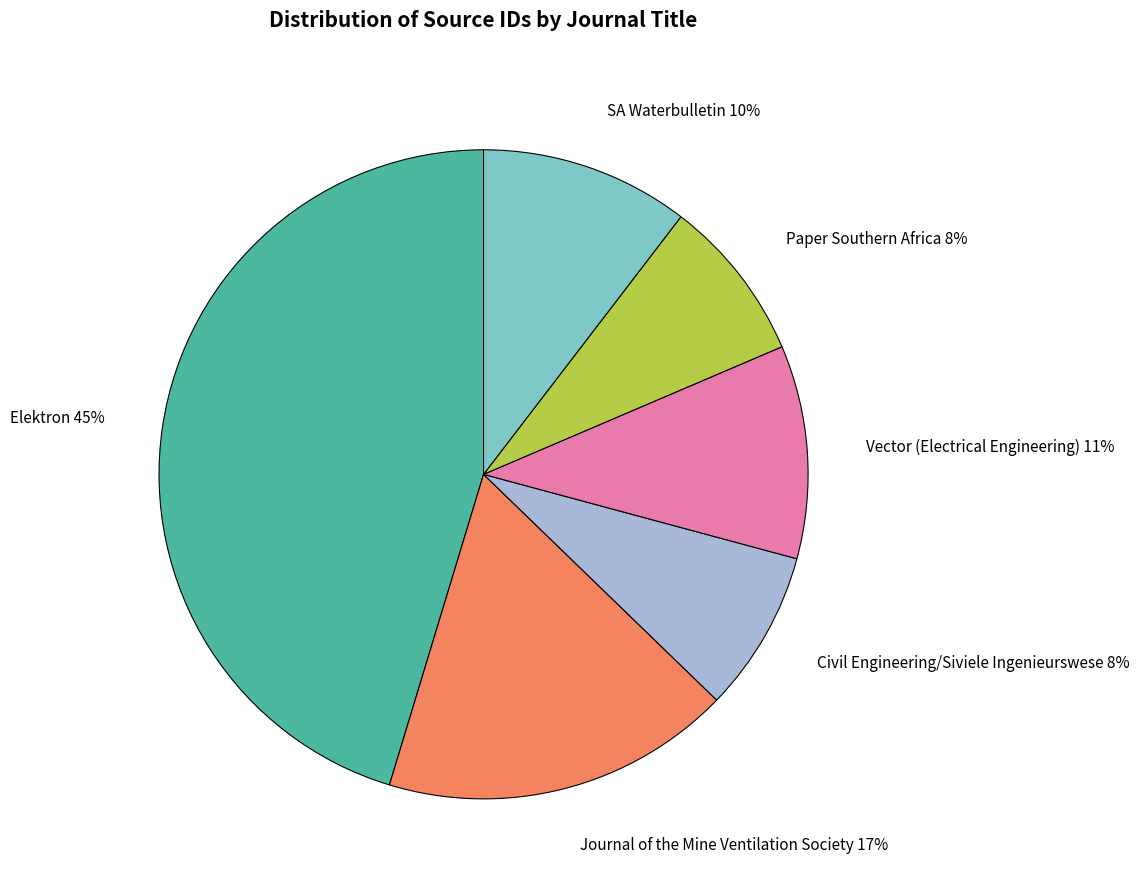

Is there any slice that represents more than half of the pie?

No